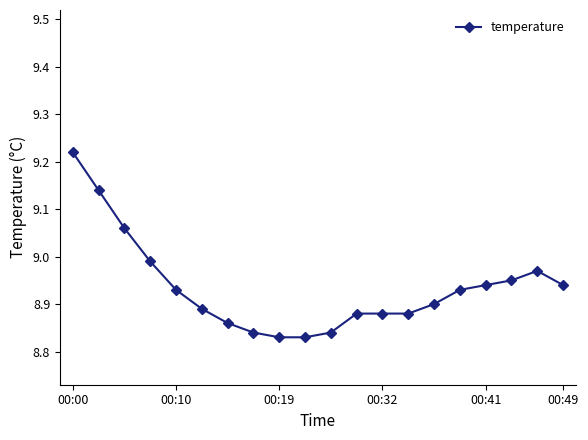

What is the sum of all values?

178.7